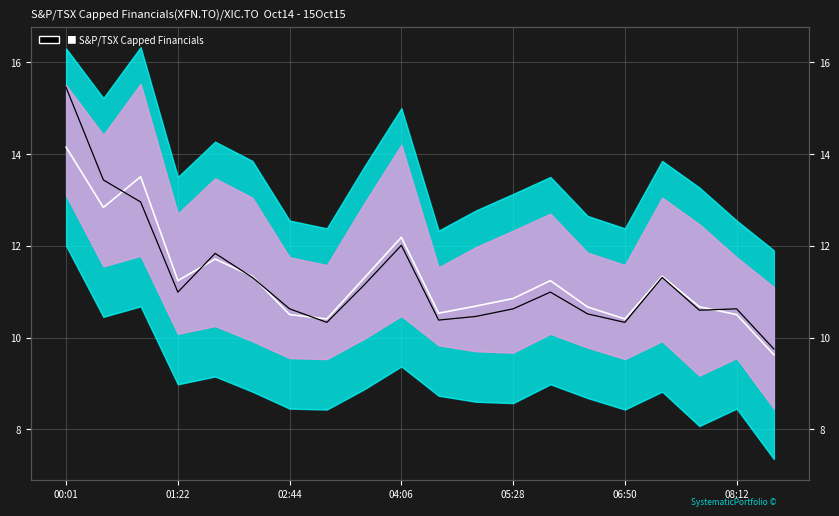

Between 7 and 11, which is larger?

11